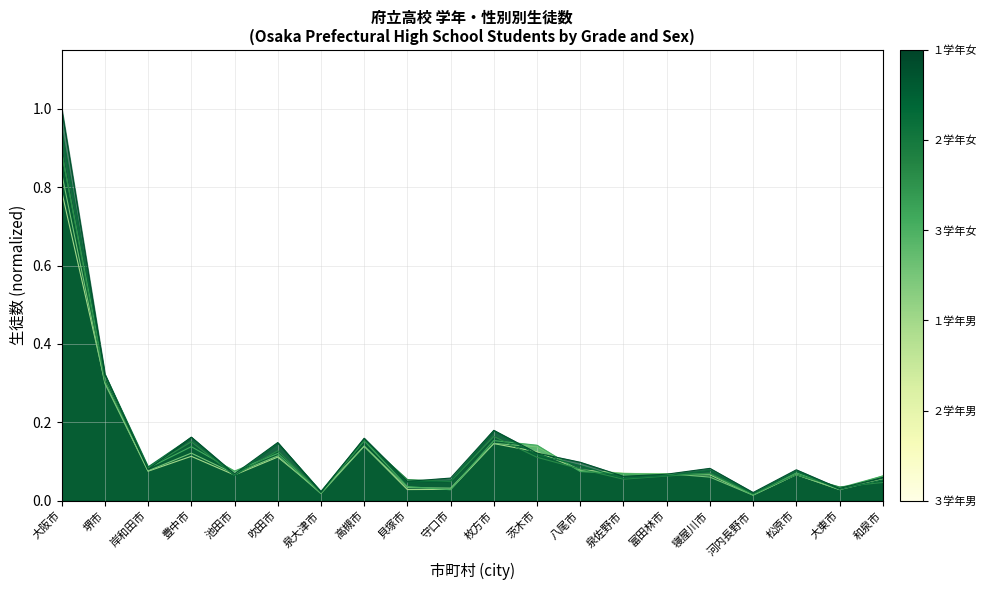

At how many categories does at least one series exceed 0?

20